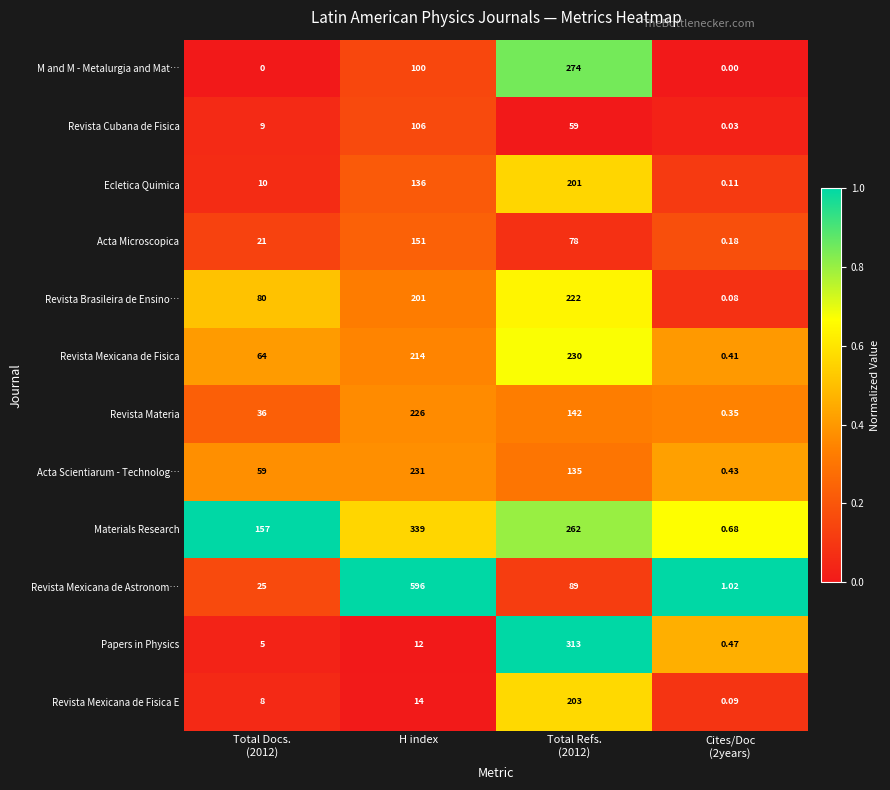

Which series has the widest spread of values?

Revista Mexicana de Astronom…